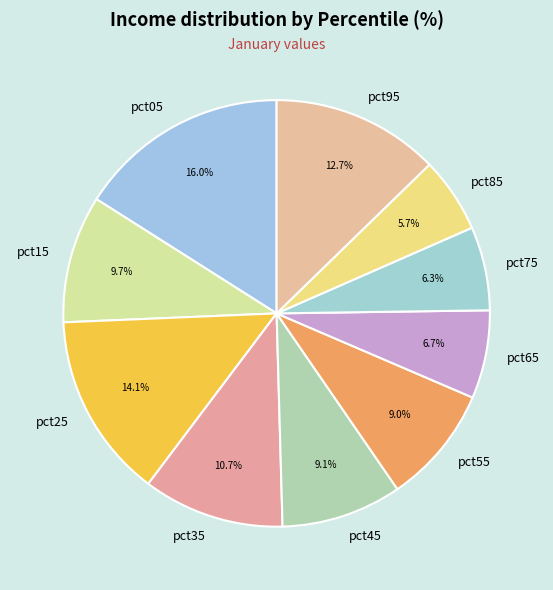

Does pct95 represent more than half of the total?

No